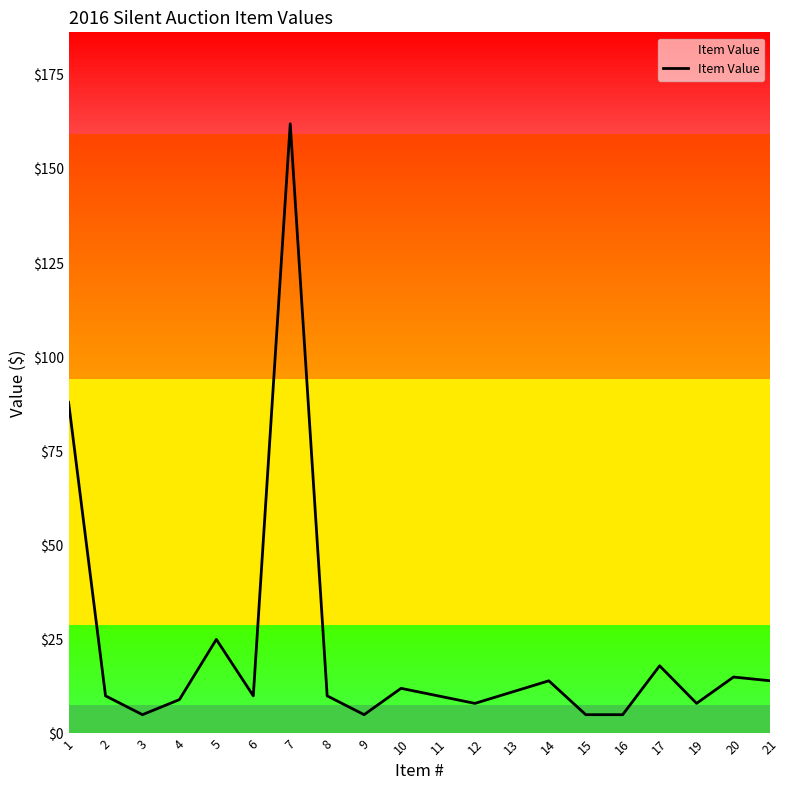

How many values are below 10?

7